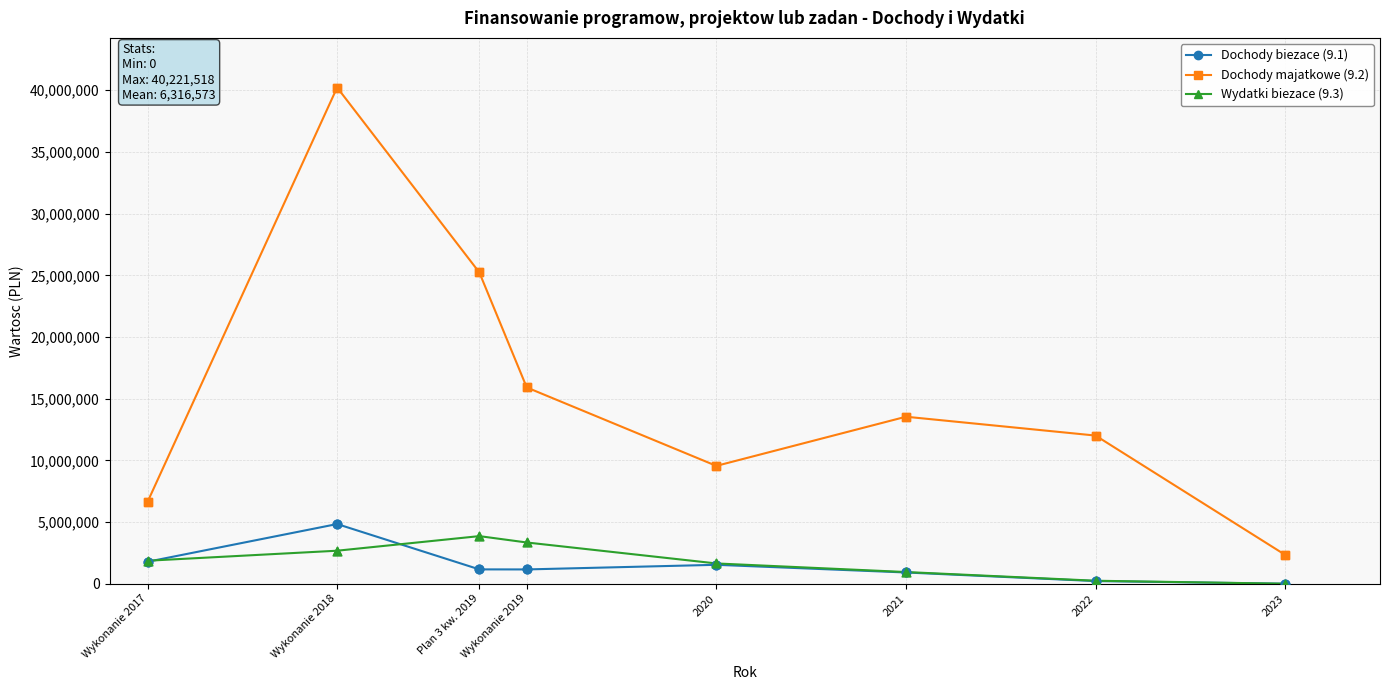

What are all the series names shown in the legend?

Dochody biezace (9.1), Dochody majatkowe (9.2), Wydatki biezace (9.3)